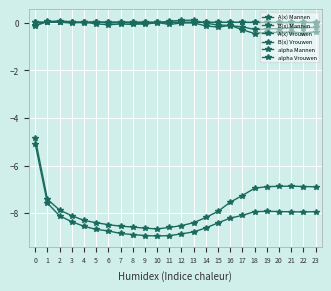

How many categories are shown in the chart?

24